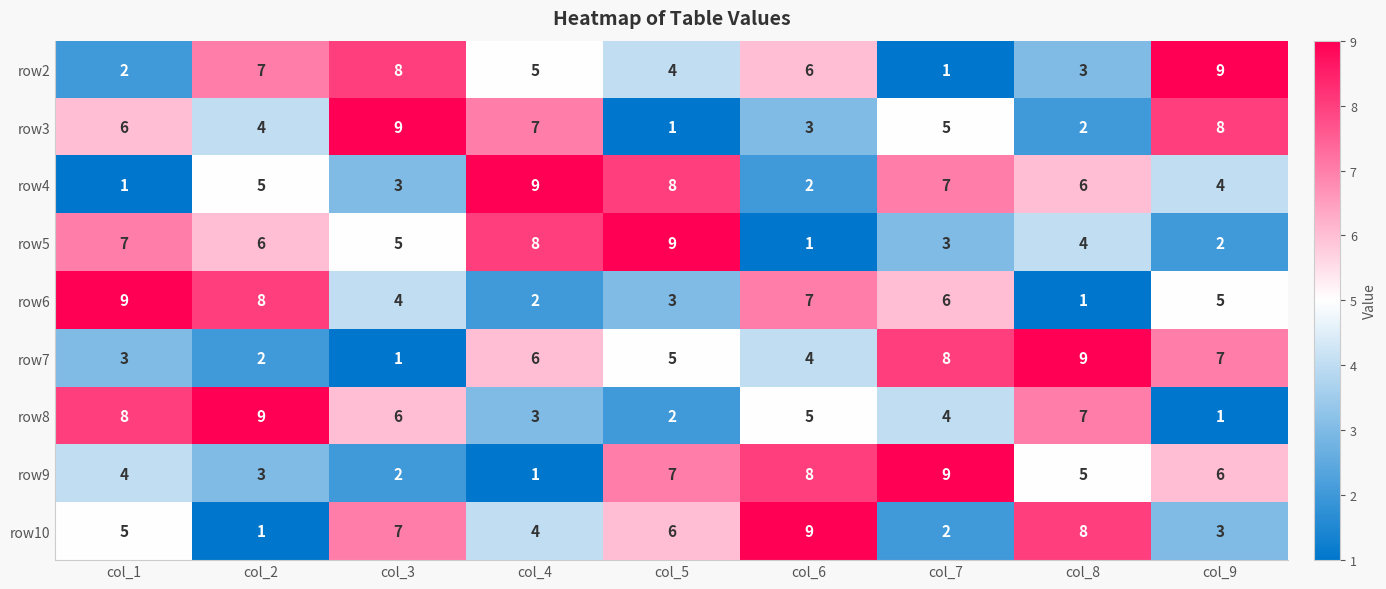

What is the approximate value of row9 at col_9?

6